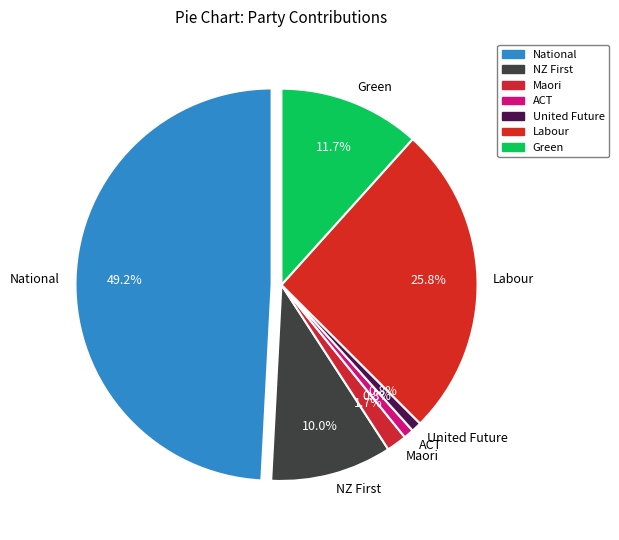

Does Labour represent more than half of the total?

No